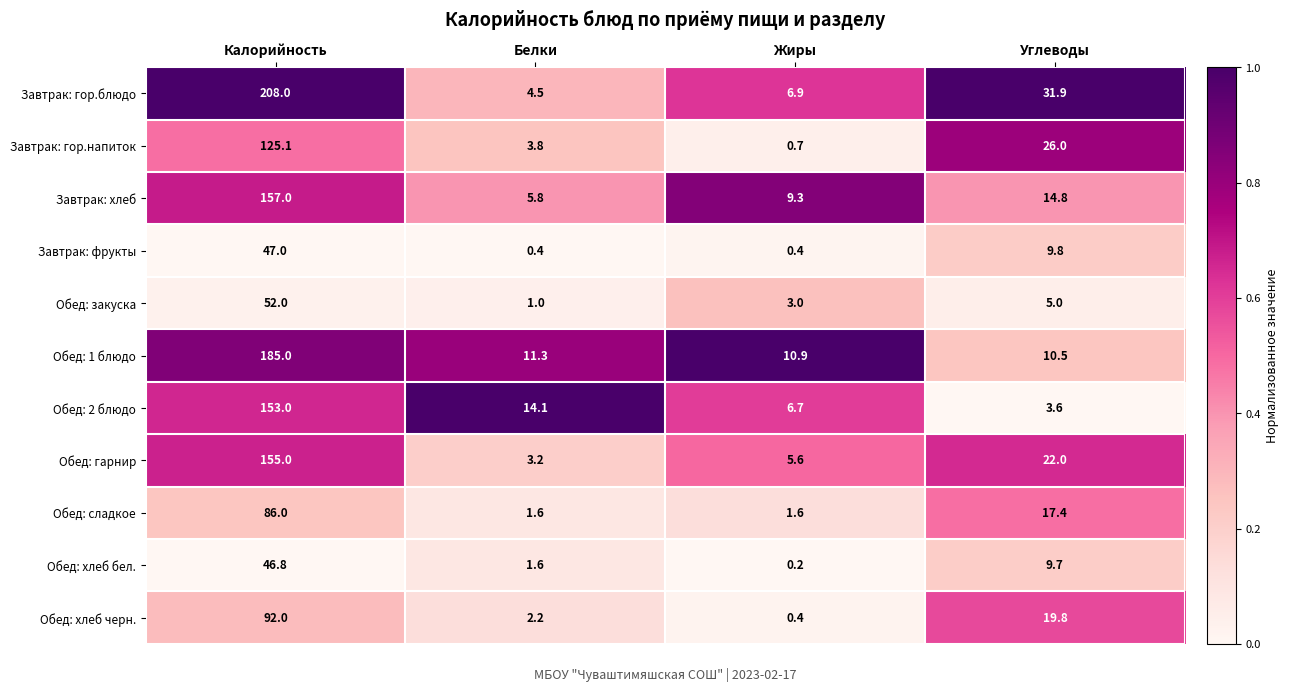

List the series in order of their peak value, lowest first.

Обед: хлеб бел., Завтрак: фрукты, Обед: закуска, Обед: сладкое, Обед: хлеб черн., Завтрак: гор.напиток, Обед: 2 блюдо, Обед: гарнир, Завтрак: хлеб, Обед: 1 блюдо, Завтрак: гор.блюдо